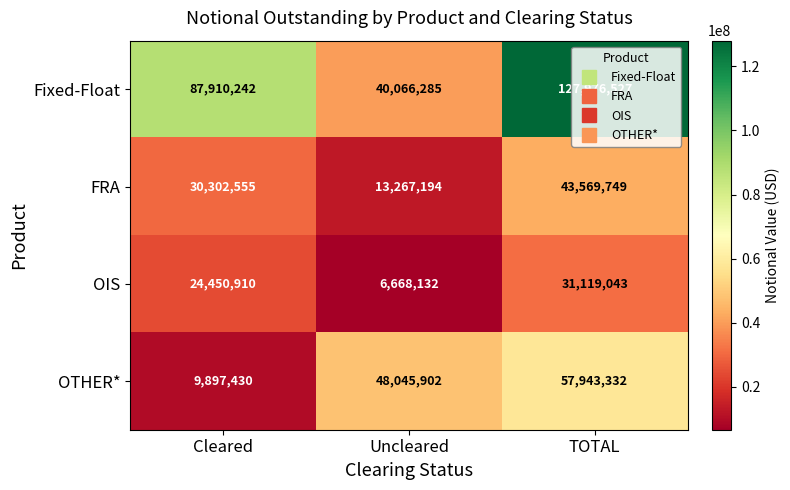

Is it true that OIS equals 31119043 at TOTAL?

True